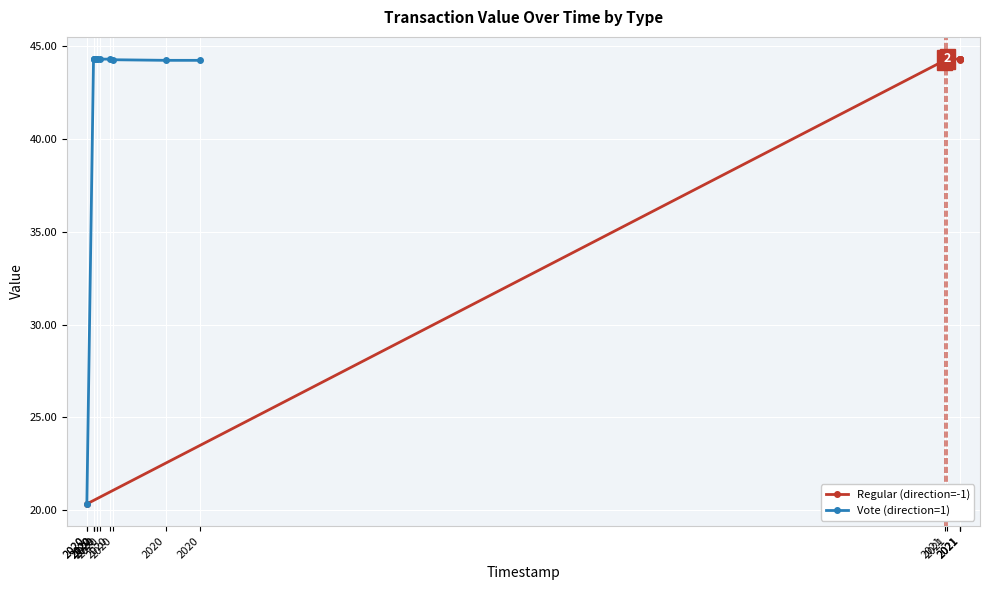

Reading left to right, list all the values displayed in this chart.

Regular (direction=-1): 20.3	44.2	44.3	44.2	44.3	44.3	44.3	44.3	44.2	44.3	44.3
Vote (direction=1): 20.3	44.3	44.3	44.3	44.3	44.3	44.3	44.3	44.2	44.2	44.2